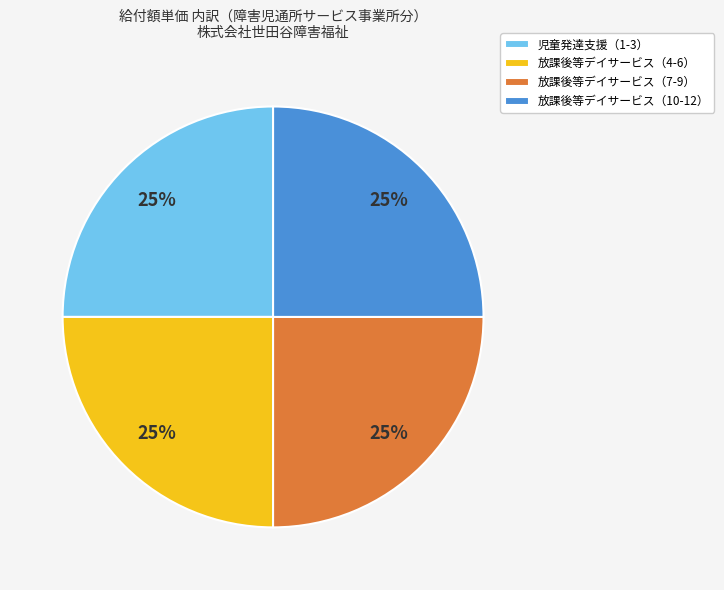

The 放課後等デイサービス（10-12） slice represents 35% of the pie. True or false?

False